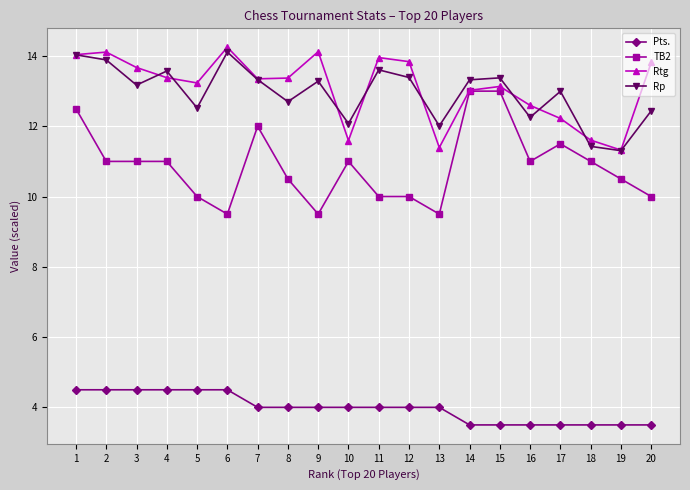

What is the average value of the Pts. series?

4.0